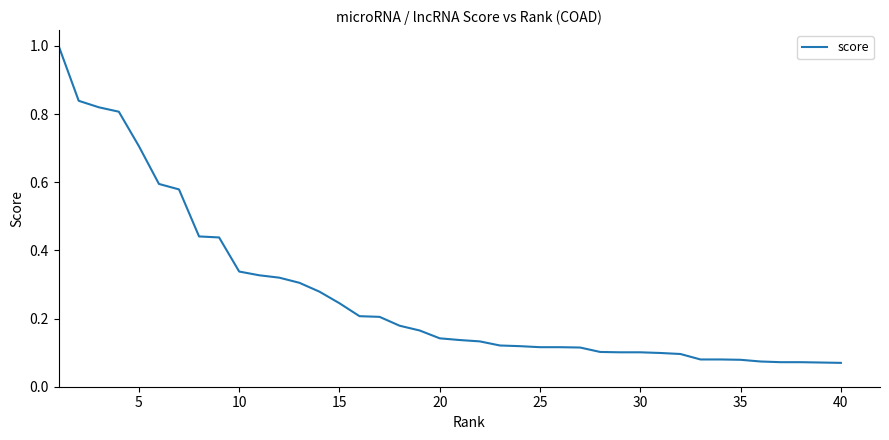

Is this an area chart (filled region under the line)?

No